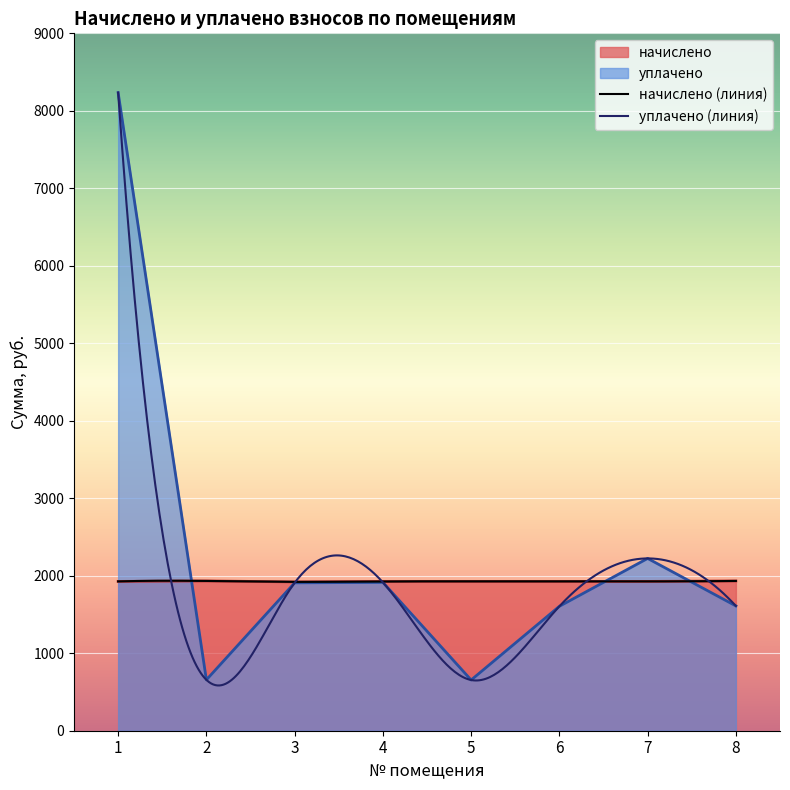

What is the approximate value of уплачено at 6?

1605.7